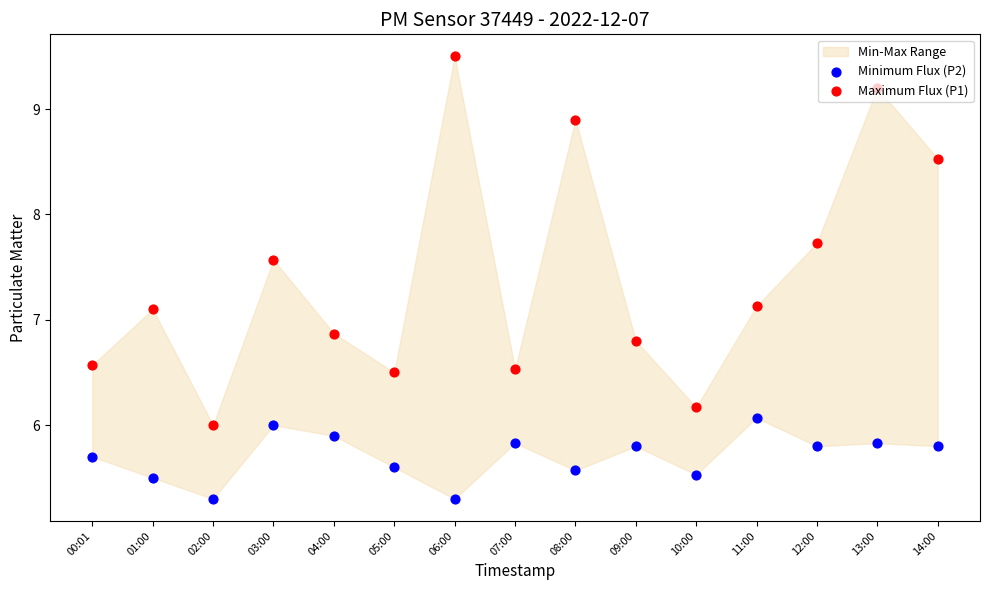

Which series has the largest total across all categories?

Maximum Flux (P1)